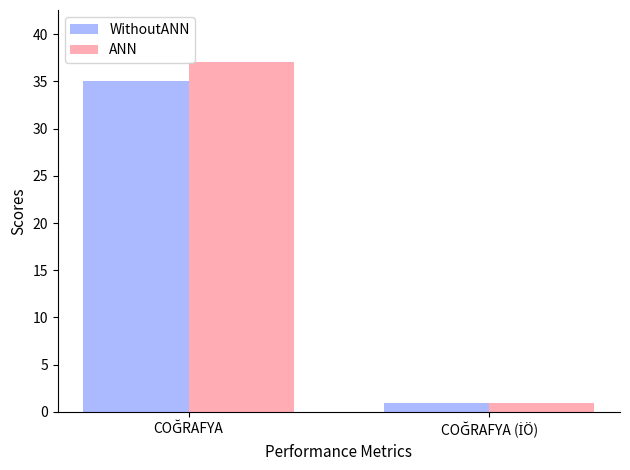

What is the sum of all WithoutANN values?

36